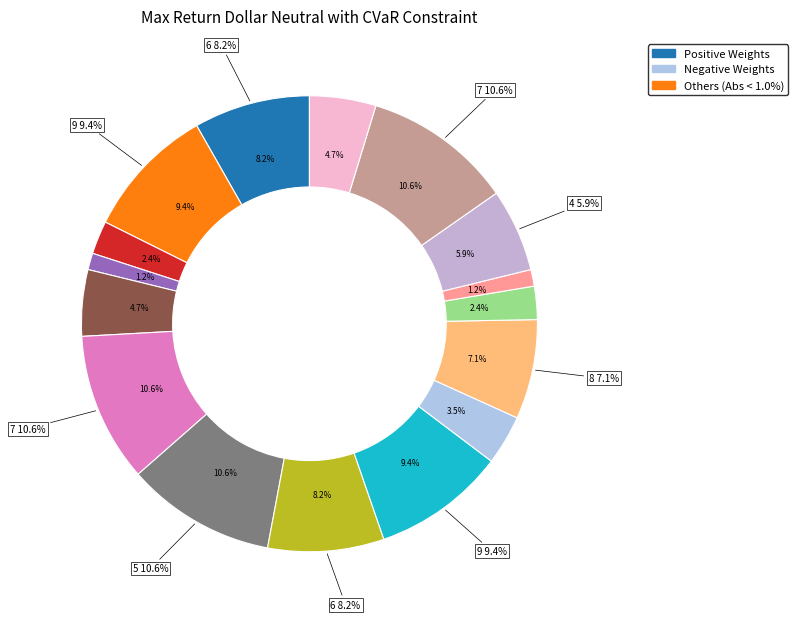

Which category has the biggest portion of the pie?

7